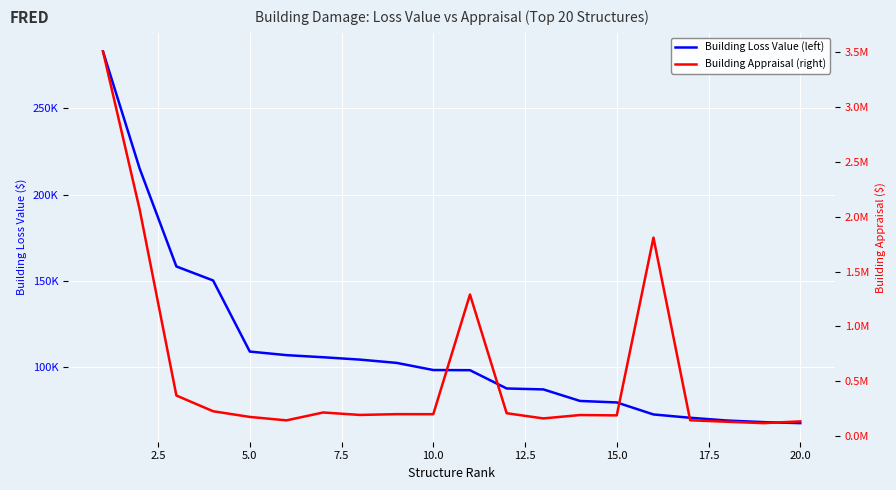

The value of Building Appraisal (right) at 11 is 48841.0. True or false?

False